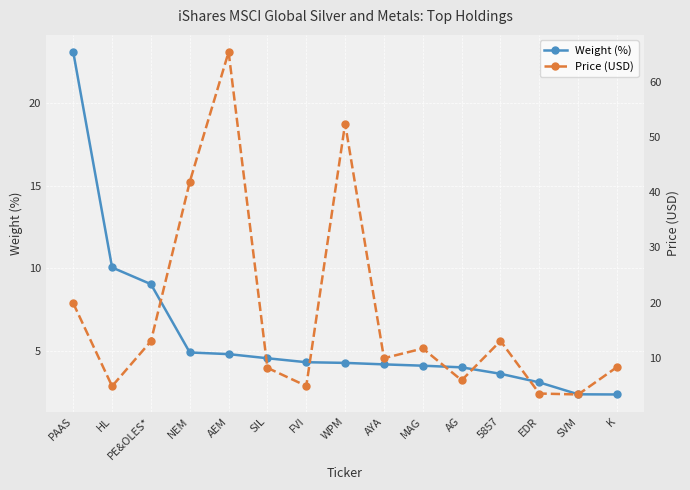

The value of Weight (%) at PAAS is 6.4. True or false?

False